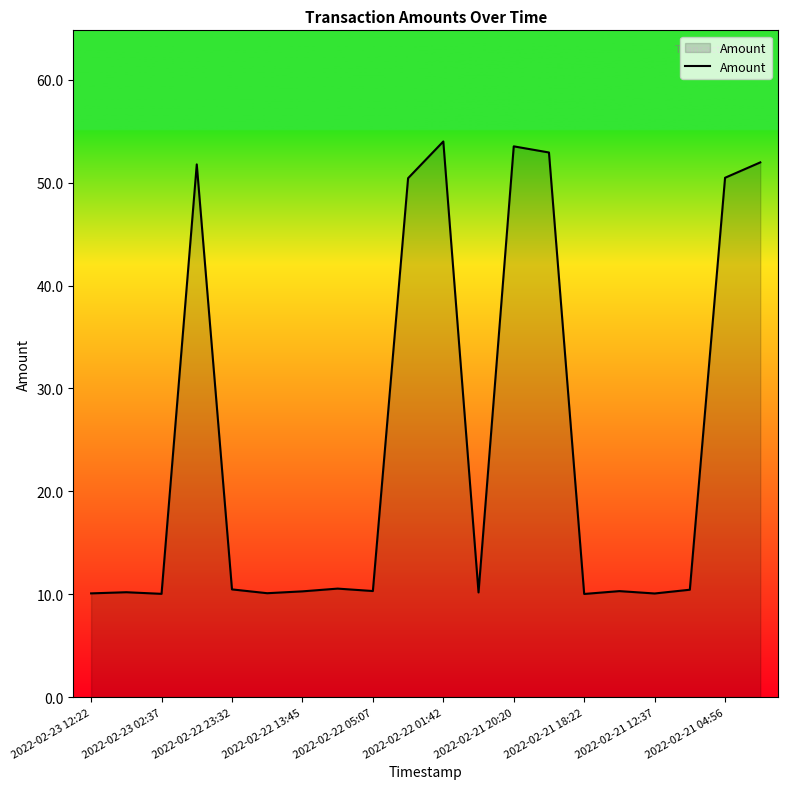

True or false: the data has more than 1 interior local peaks.

True